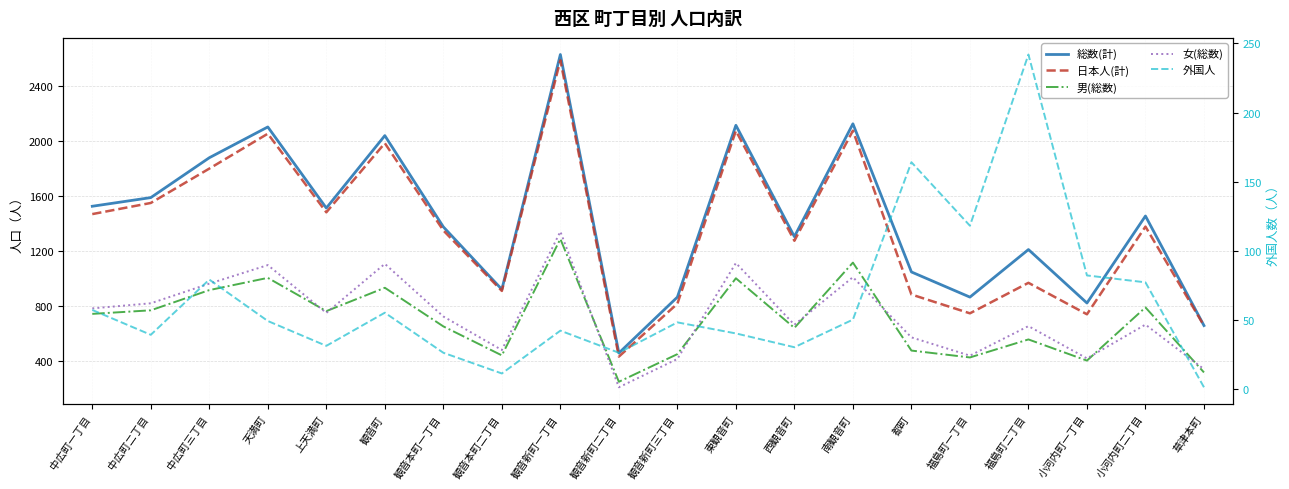

True or false: 外国人 has a value of 129 at 小河内町一丁目.

False